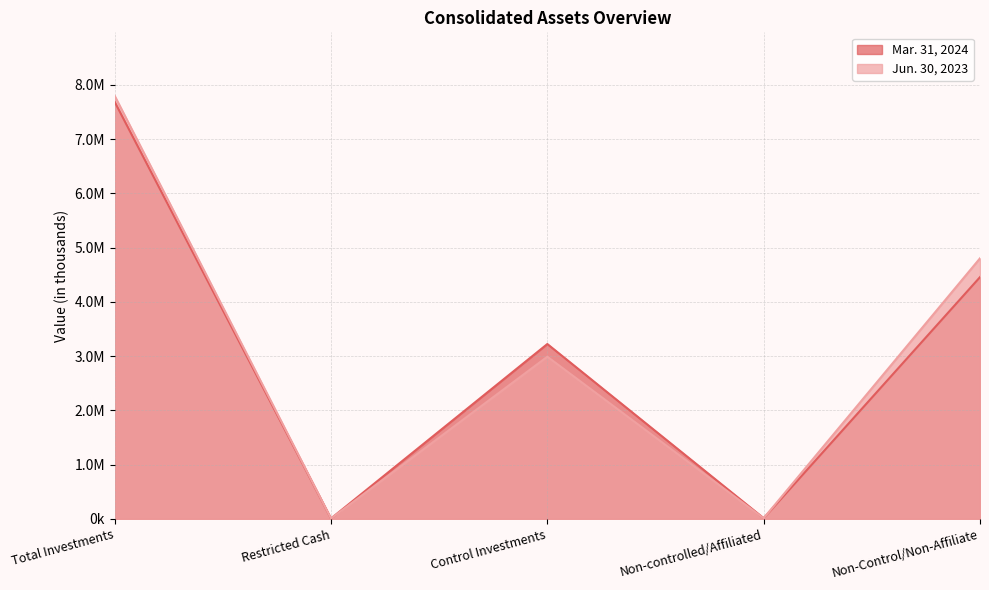

What is the approximate value of Mar. 31, 2024 at Non-controlled/Affiliated?

10162